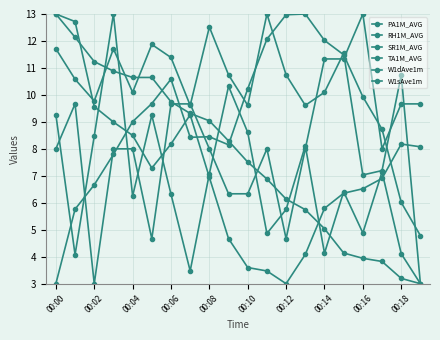

What is the average value of the RH1M_AVG series?

7.3